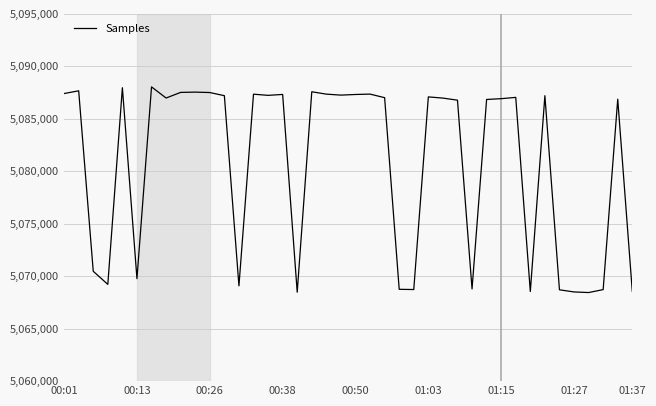

What is the maximum value shown in the chart?

5088044